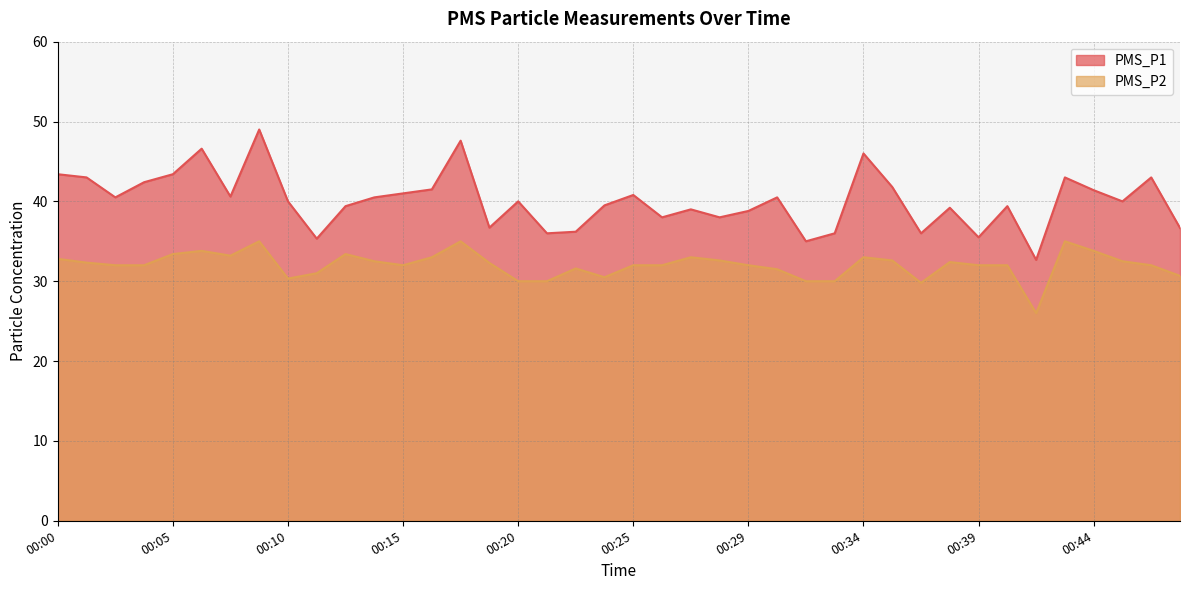

Which category has the lowest value across all series?

00:41